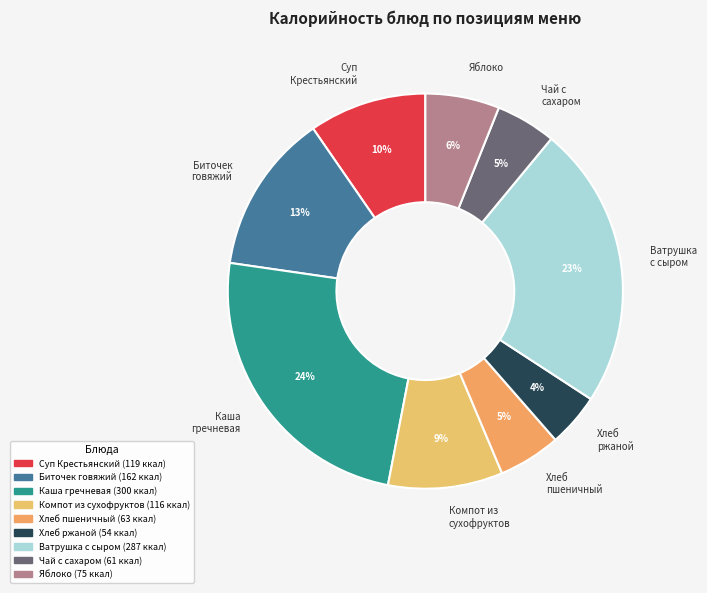

How many segments does this pie chart have?

9